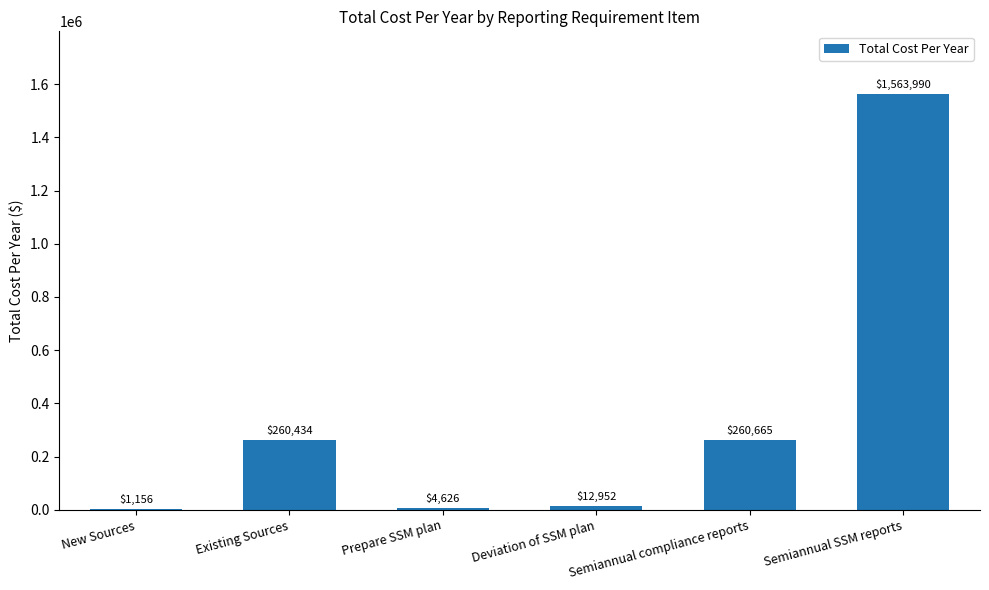

Between Deviation of SSM plan and New Sources, which is larger?

Deviation of SSM plan